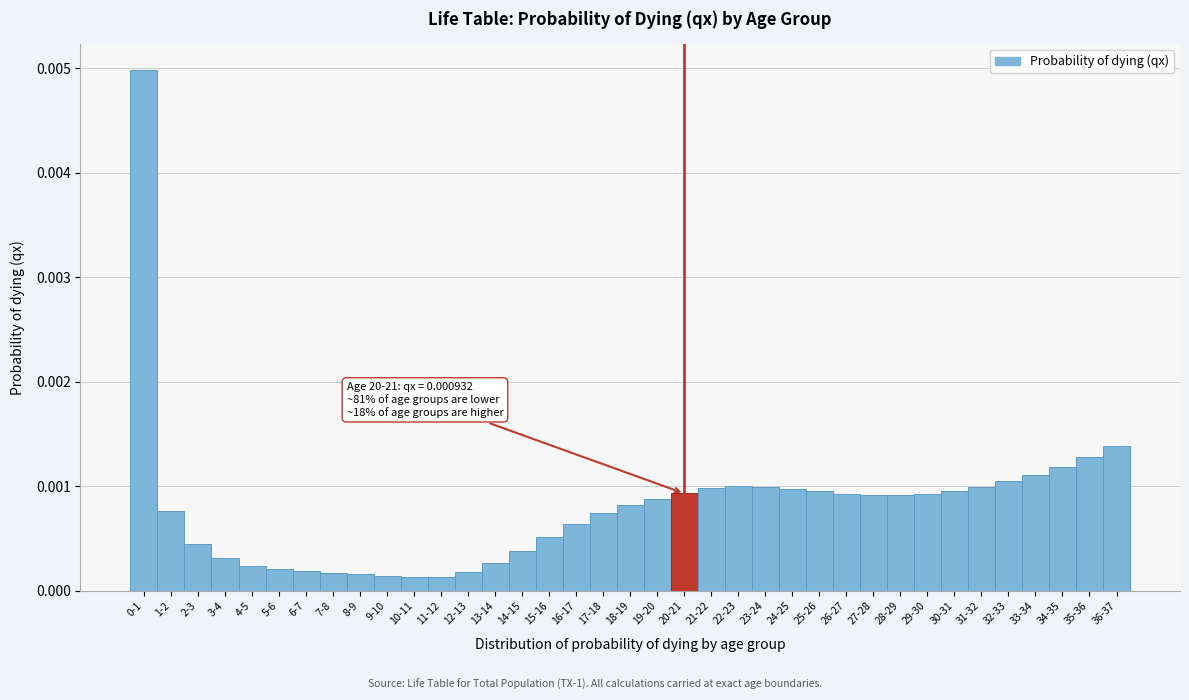

What is the label of the 18th bar from the right?

19-20